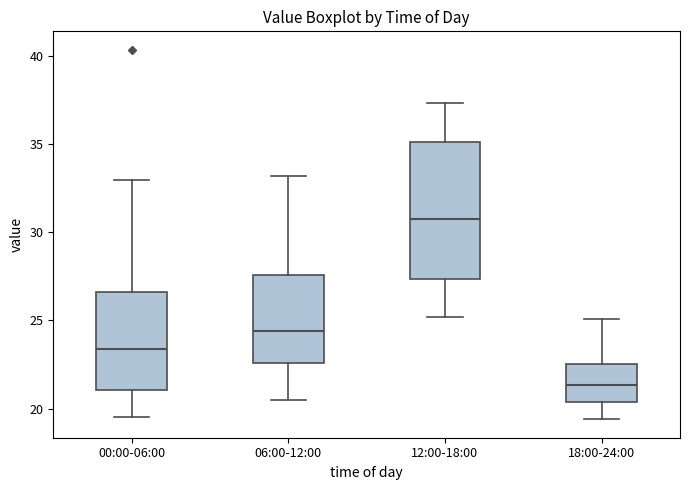

Comparing the boxes themselves (not the whiskers), which one is the tallest?

12:00-18:00